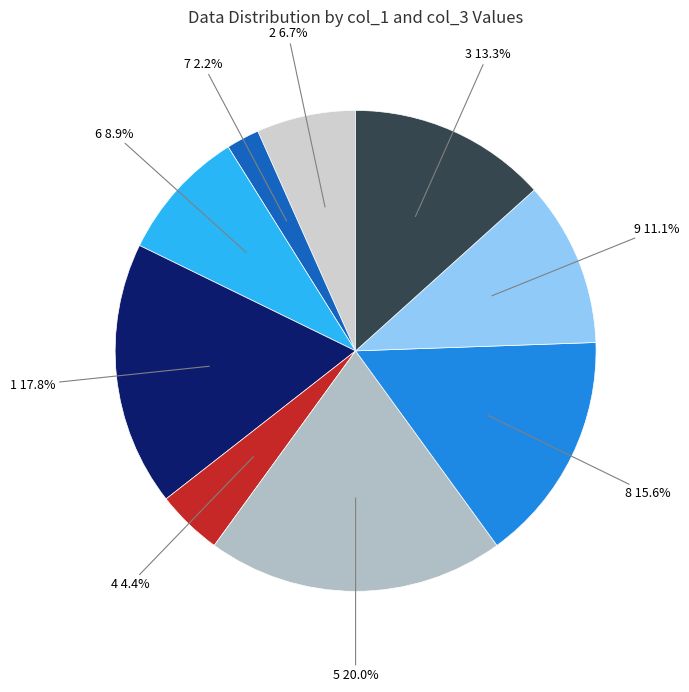

Does 9 represent more than half of the total?

No